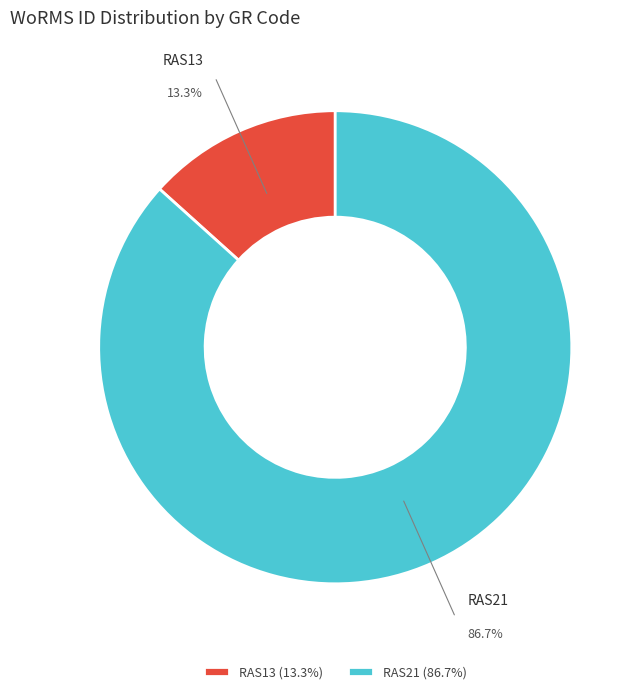

Approximately how many times larger is the value at RAS21 compared to RAS13?

6.5